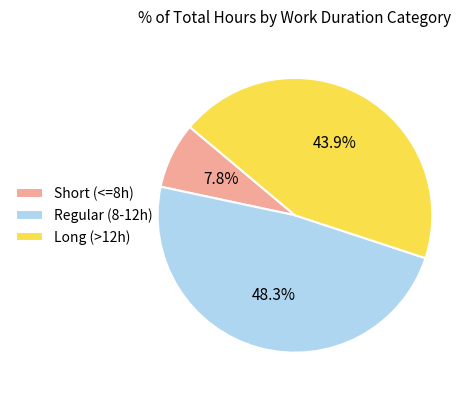

Rank the categories by value from highest to lowest.

Regular (8-12h), Long (>12h), Short (<=8h)